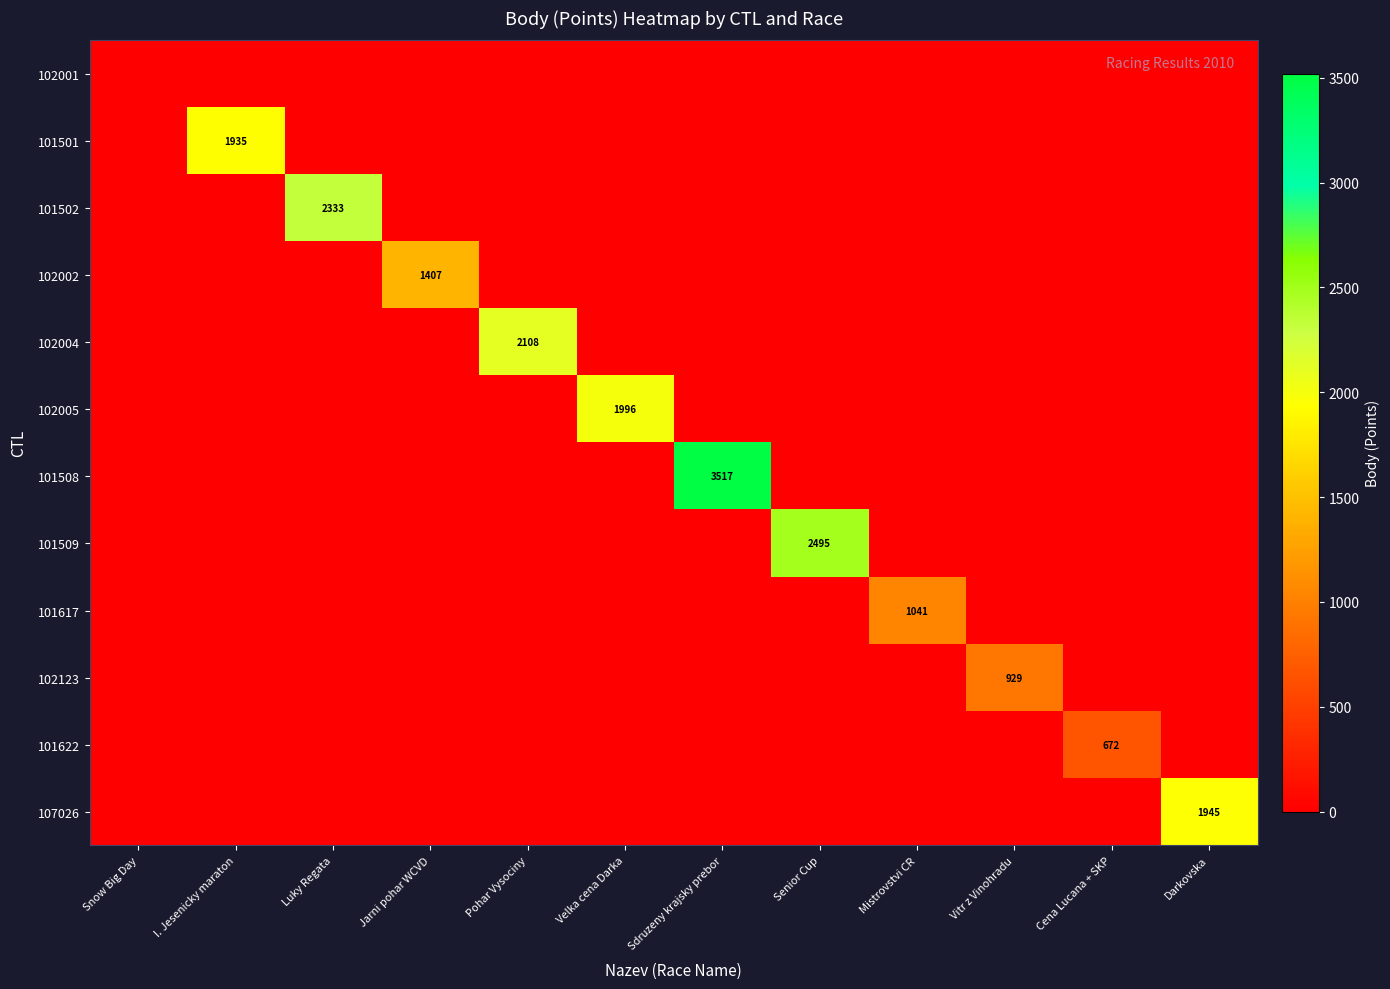

At which category is the sum across all series the highest?

Sdruzeny krajsky prebor